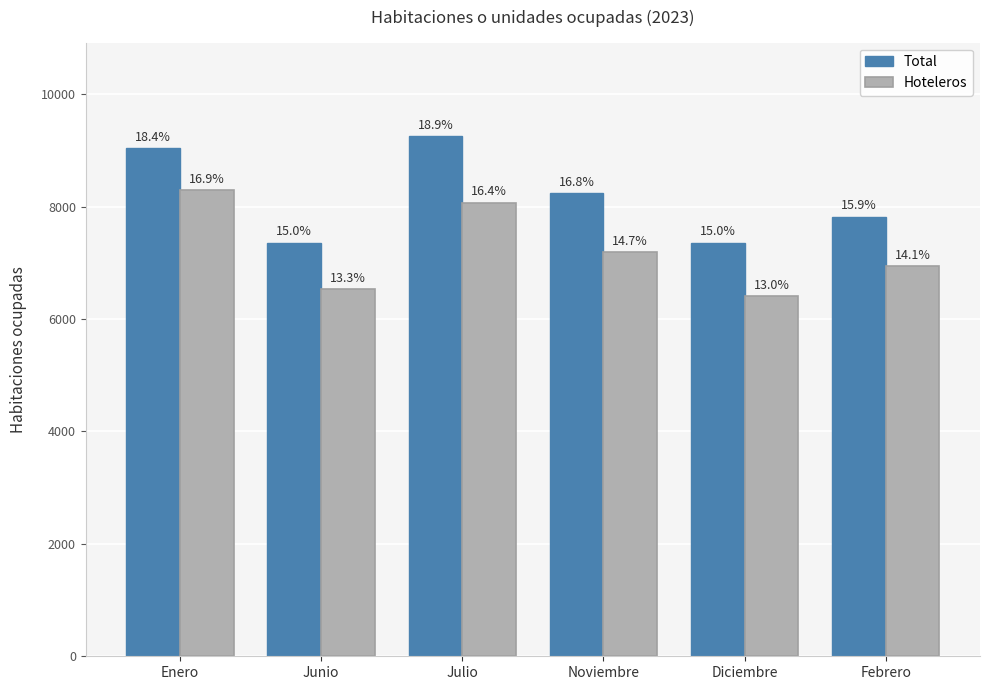

How many groups of bars are there?

6